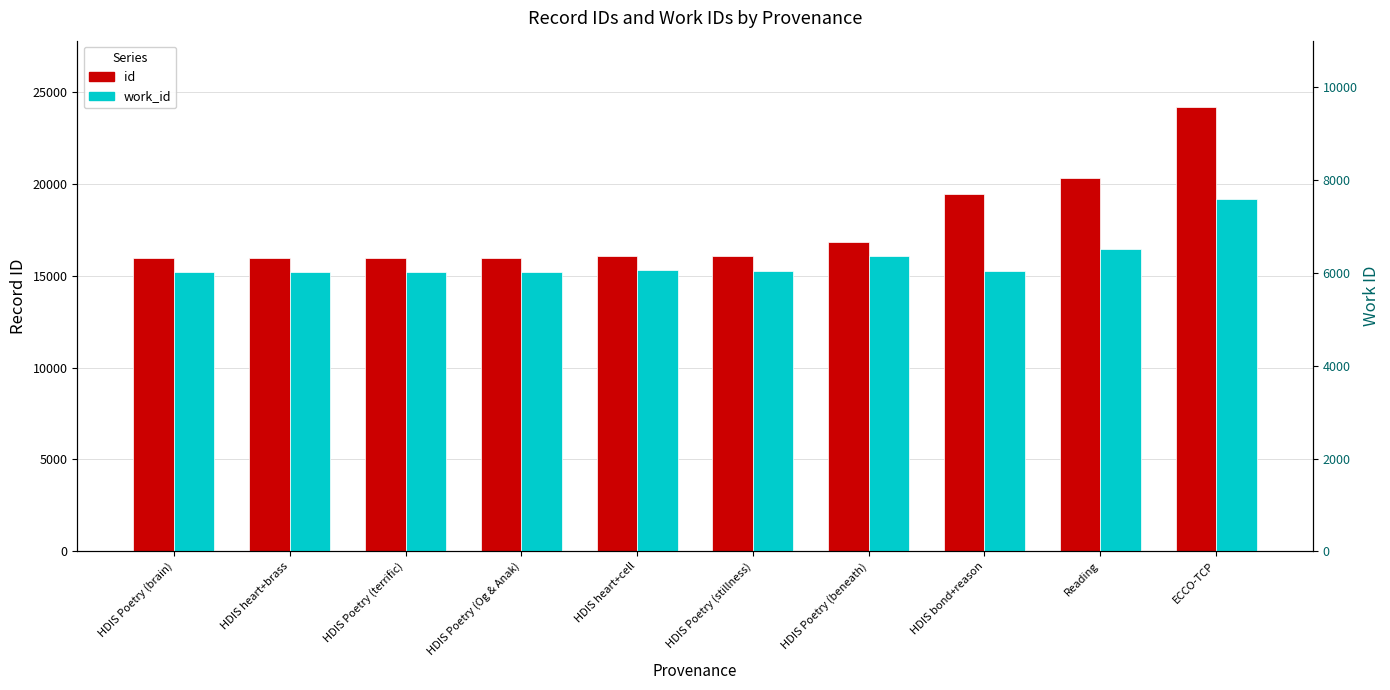

At which category is the sum across all series the highest?

ECCO-TCP